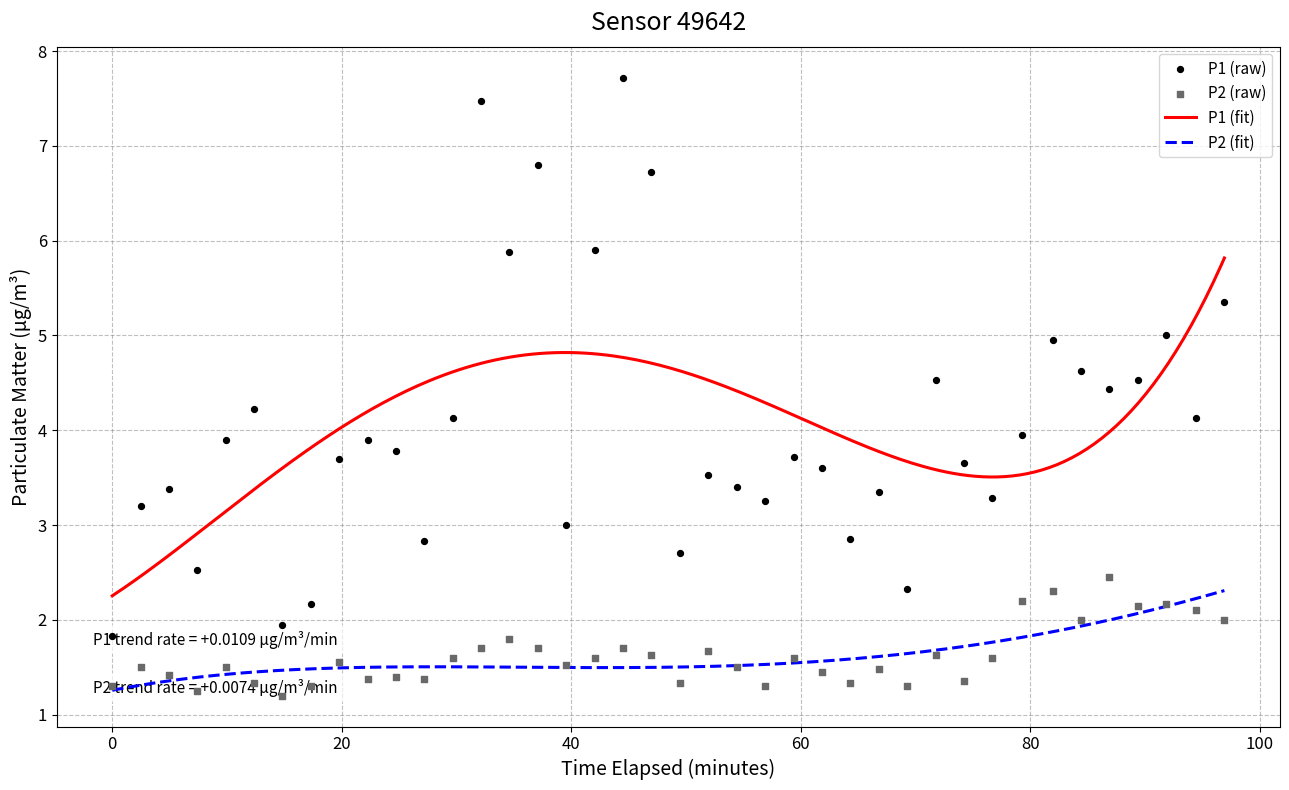

Which series has the widest spread of Y values?

P1